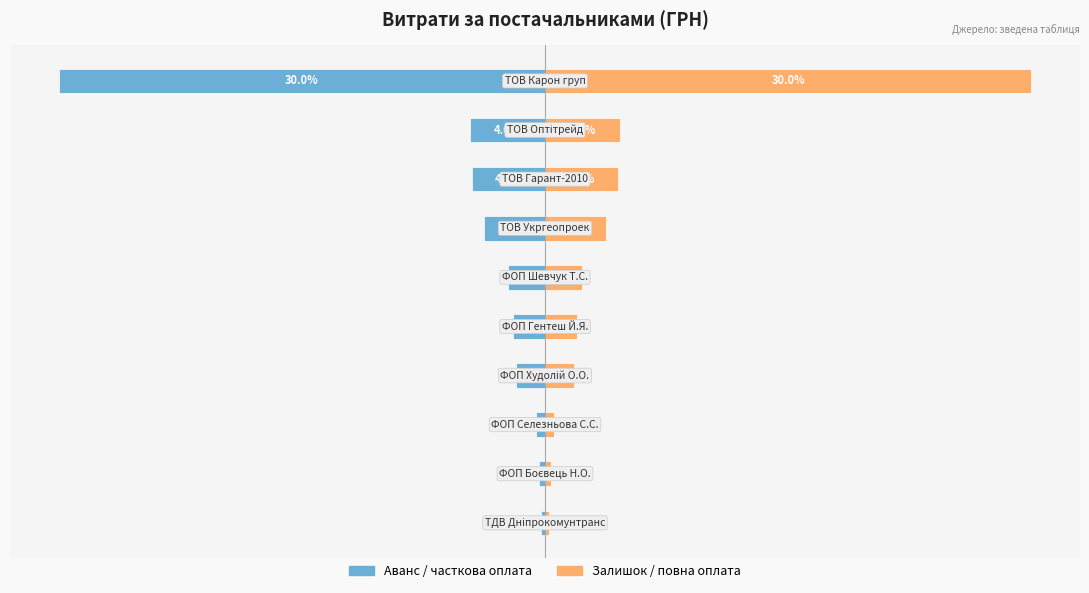

The value of Залишок / повна оплата at 0 is 1569.1. True or false?

False